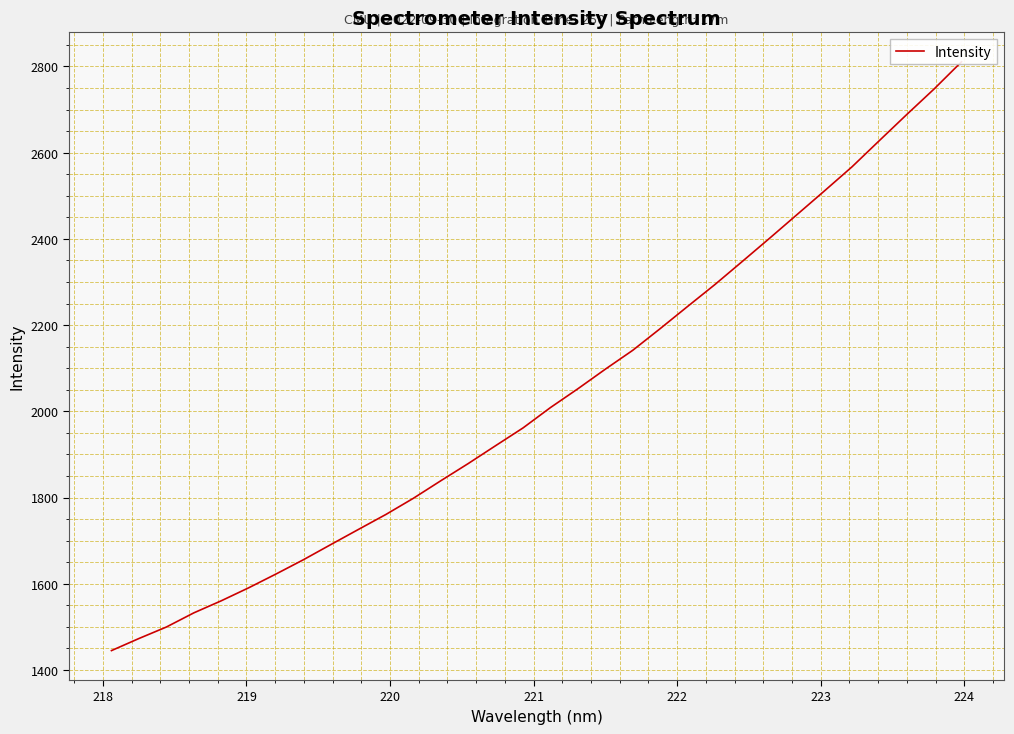

True or false: there are more than 1 points higher than both neighbors.

False